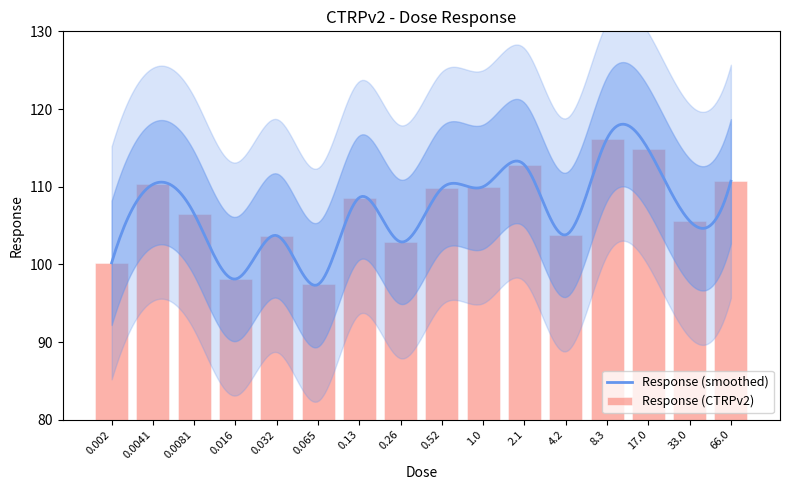

What is the label of the 13th bar from the right?

0.016